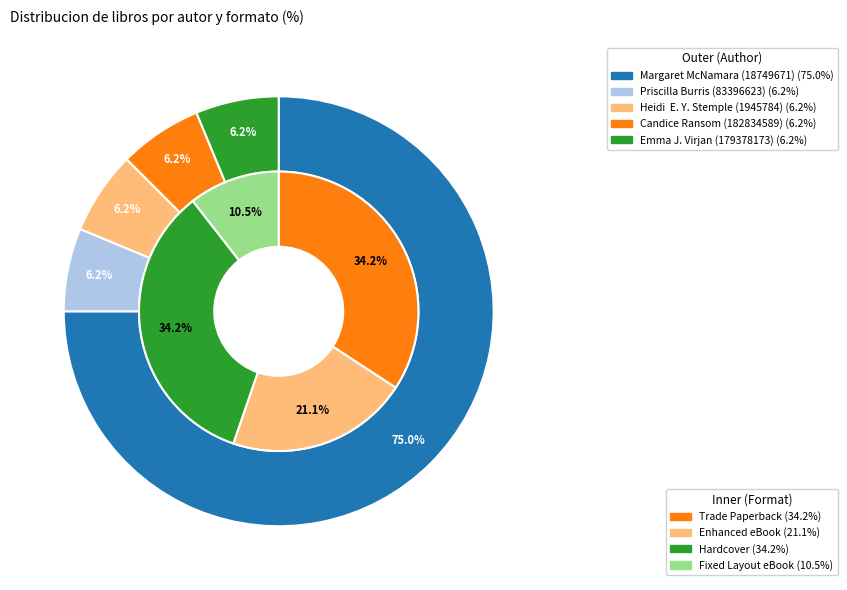

To the nearest percent, what portion does Emma J. Virjan (179378173) represent?

6%